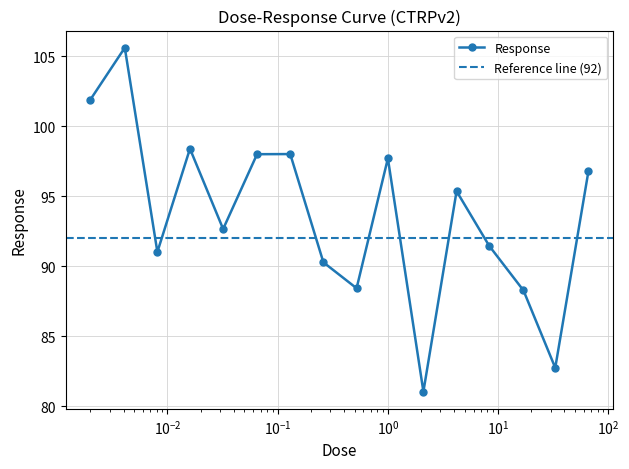

Which label corresponds to the largest value in the chart?

0.0041